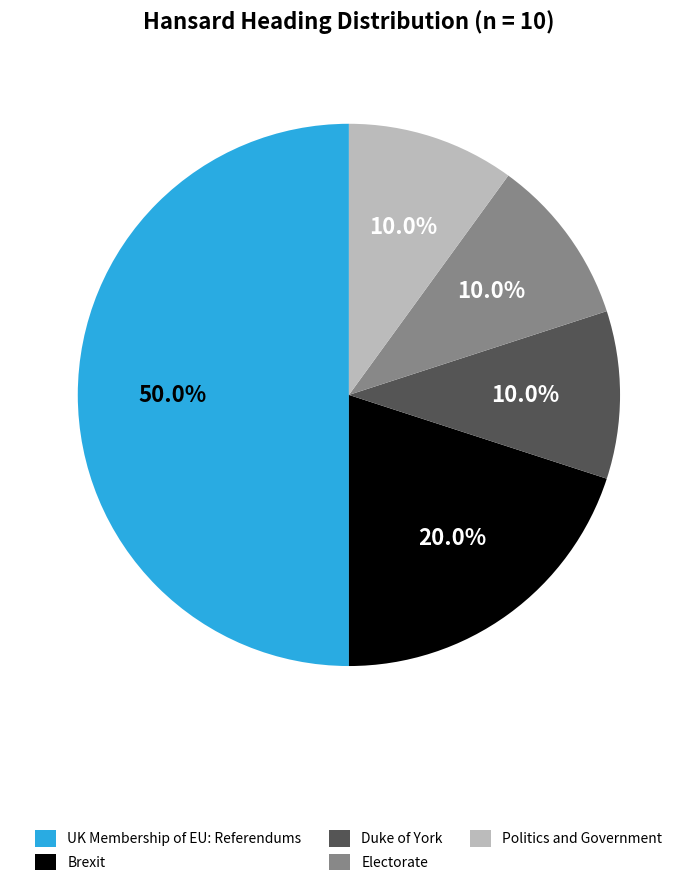

Between UK Membership of EU: Referendums and Electorate, which is larger?

UK Membership of EU: Referendums